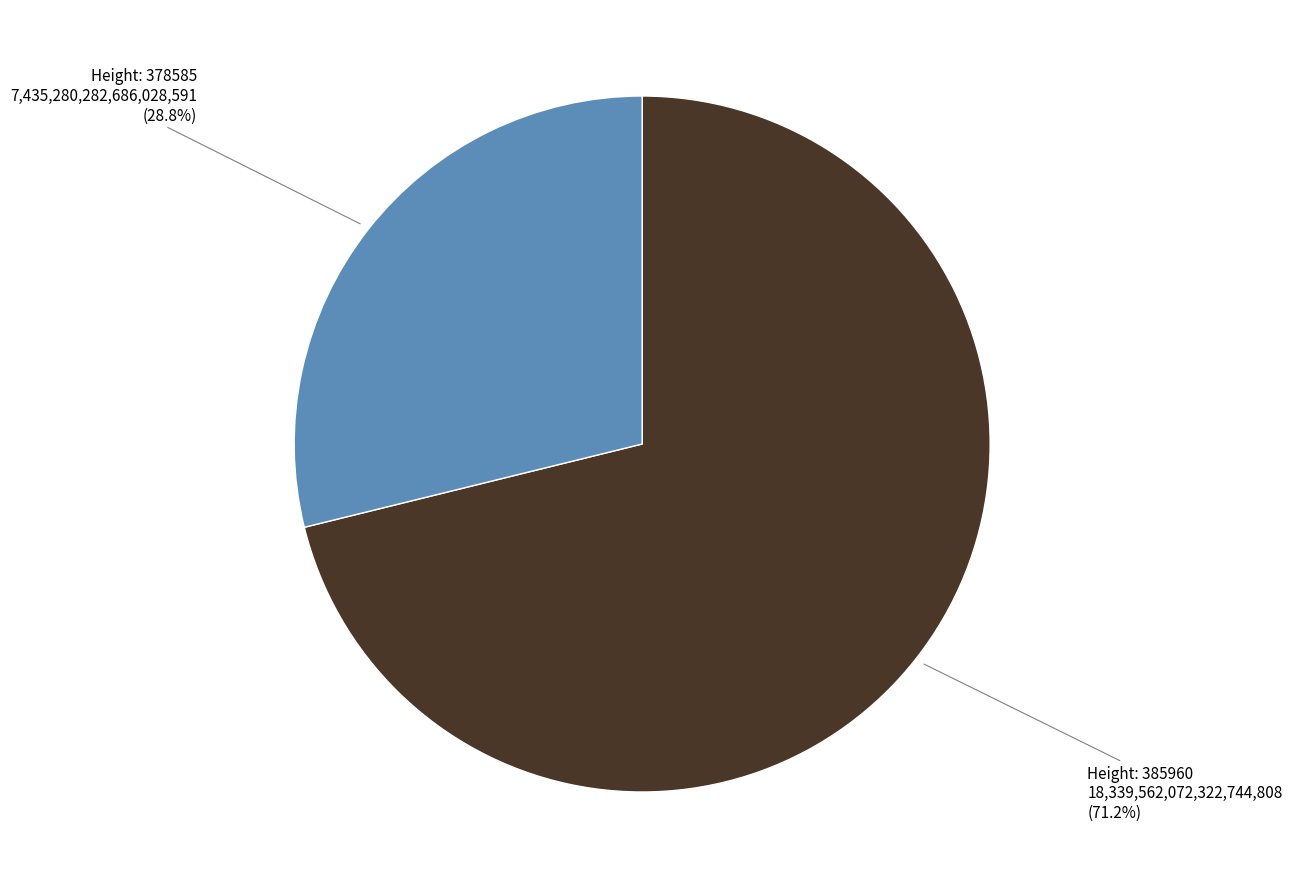

Does any single category account for the majority?

Yes